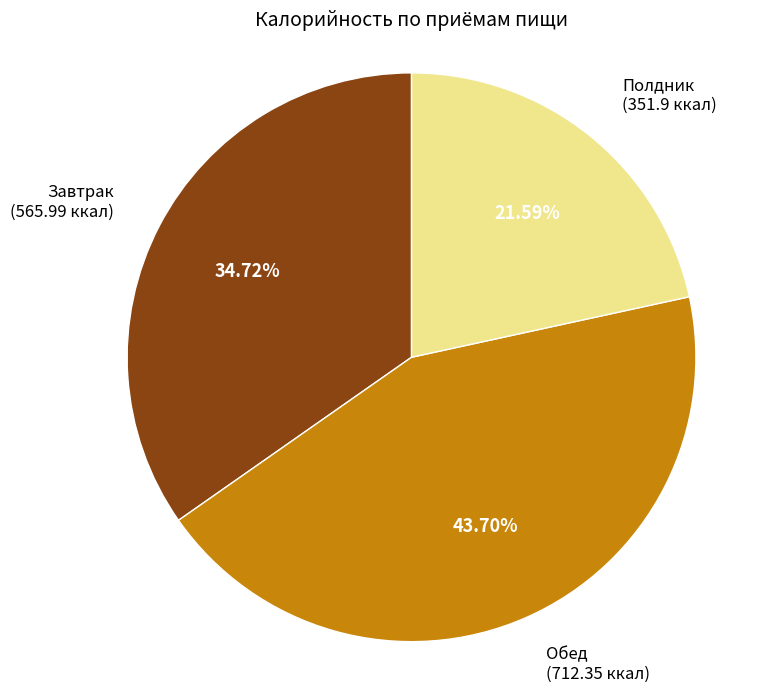

Which slice is the largest?

Обед